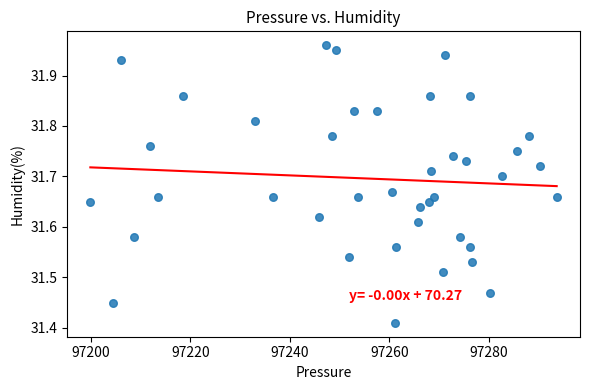

What is the range of X values (max minus min)?

93.8